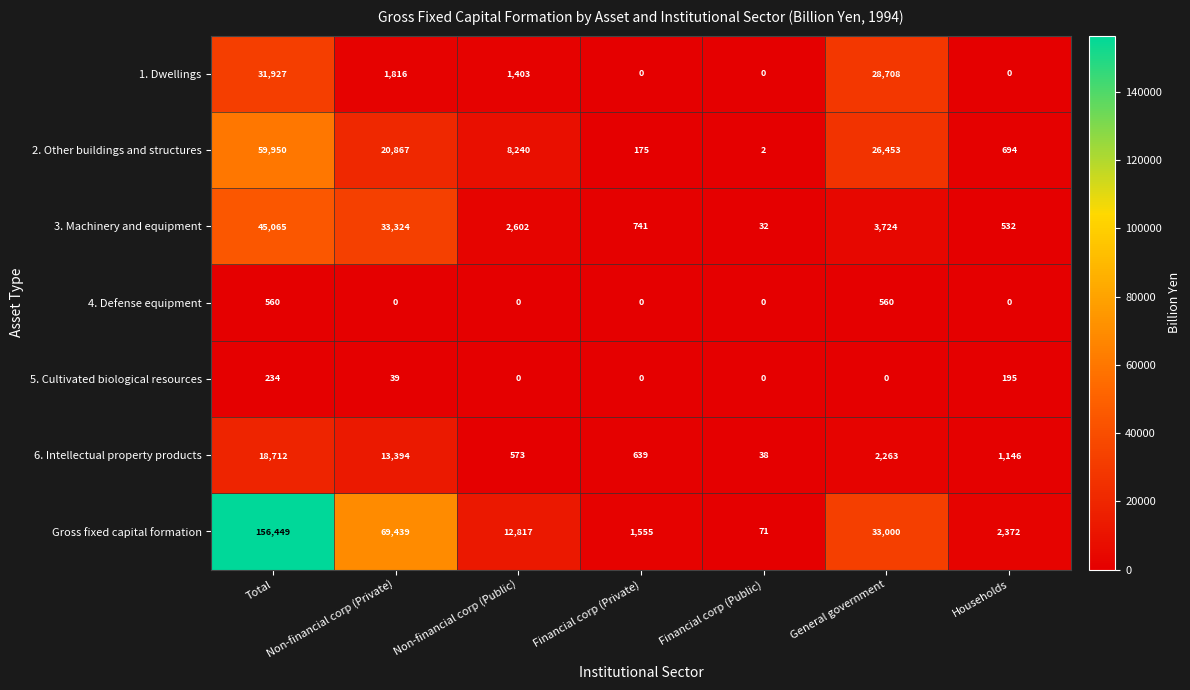

List the series in order of their peak value, lowest first.

5. Cultivated biological resources, 4. Defense equipment, 6. Intellectual property products, 1. Dwellings, 3. Machinery and equipment, 2. Other buildings and structures, Gross fixed capital formation